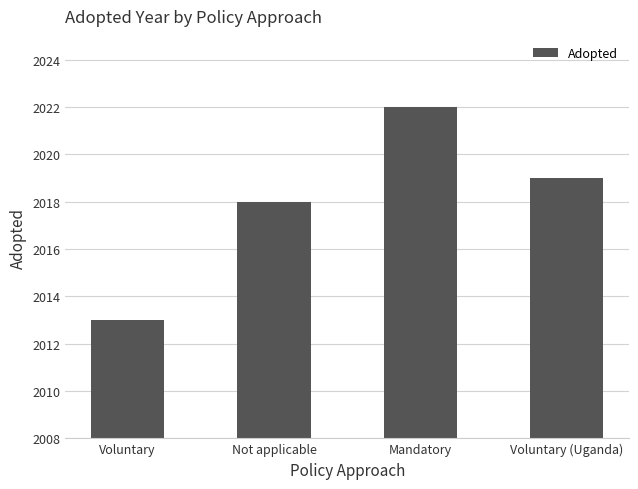

What is the sum of all values?

8072